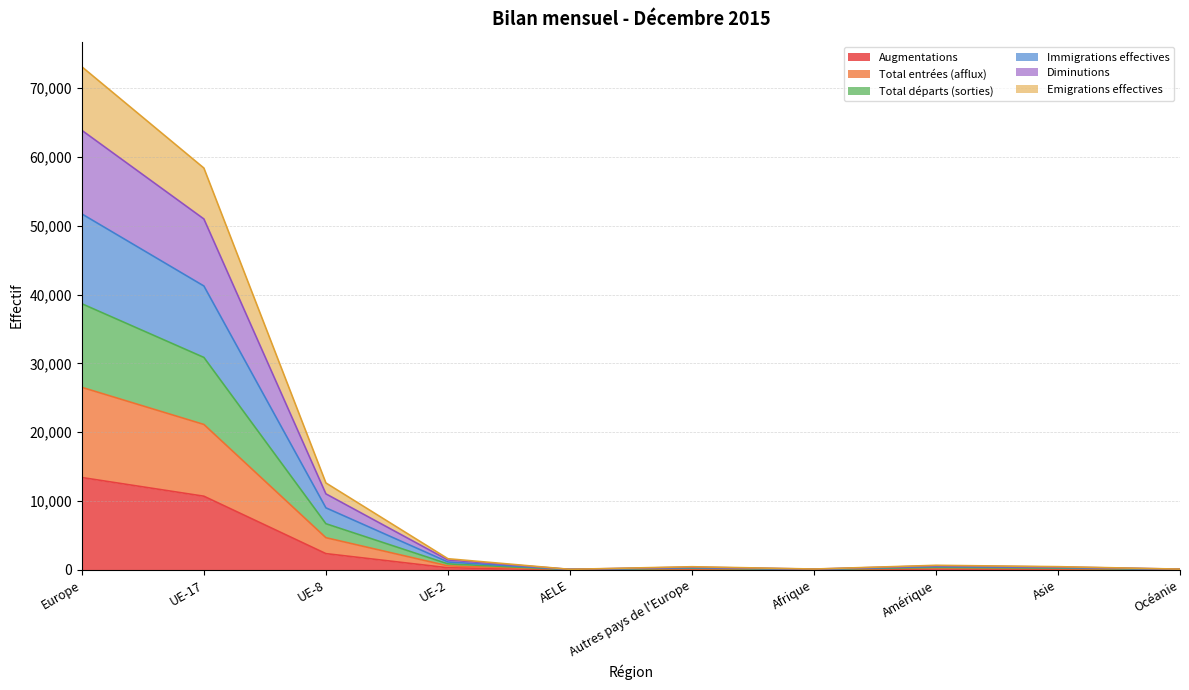

True or false: Total entrées (afflux) has a value of 2340 at UE-8.

False